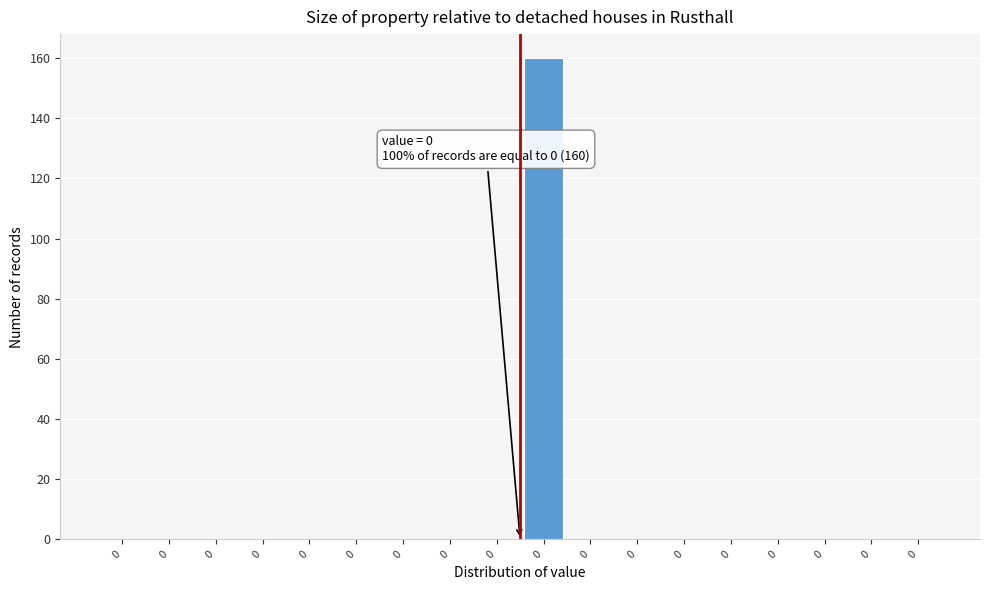

How many categories are shown in the chart?

18